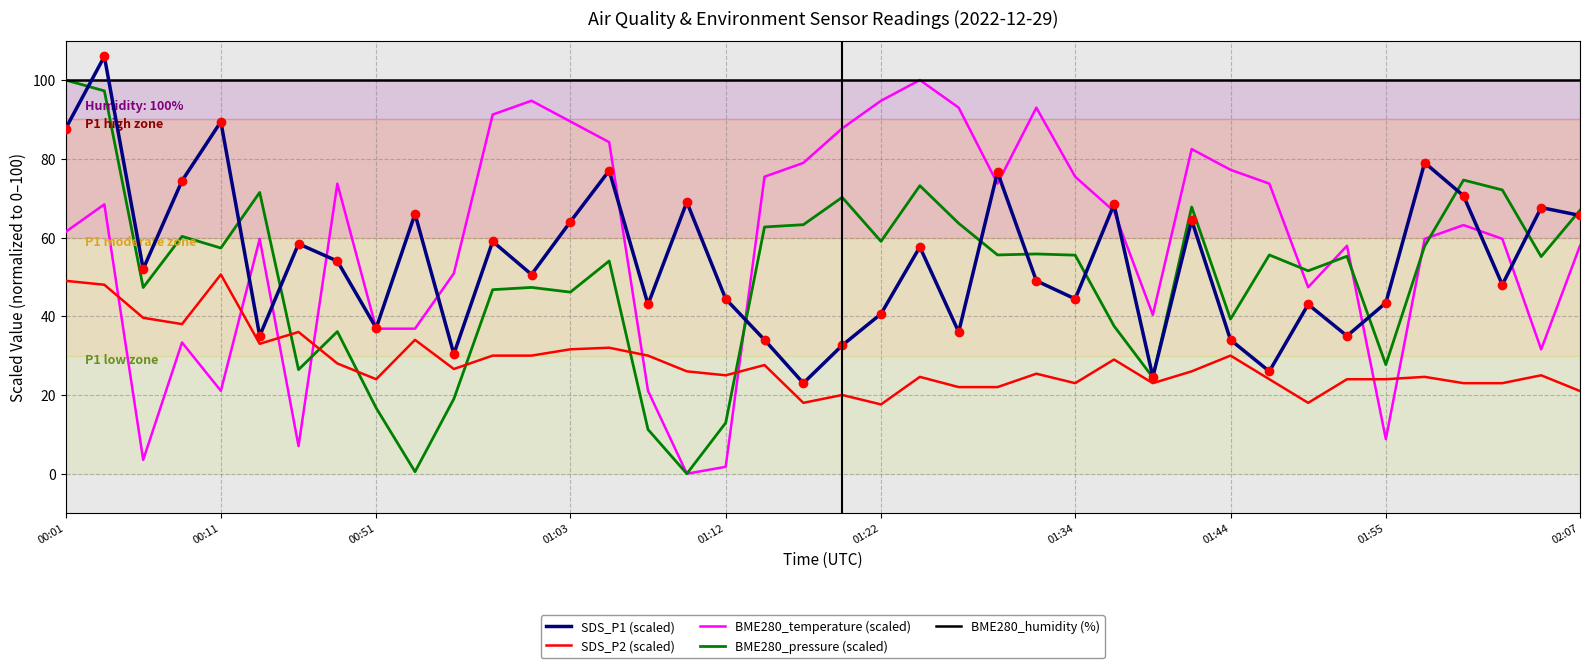

Which series has the largest total across all categories?

BME280_humidity (%)